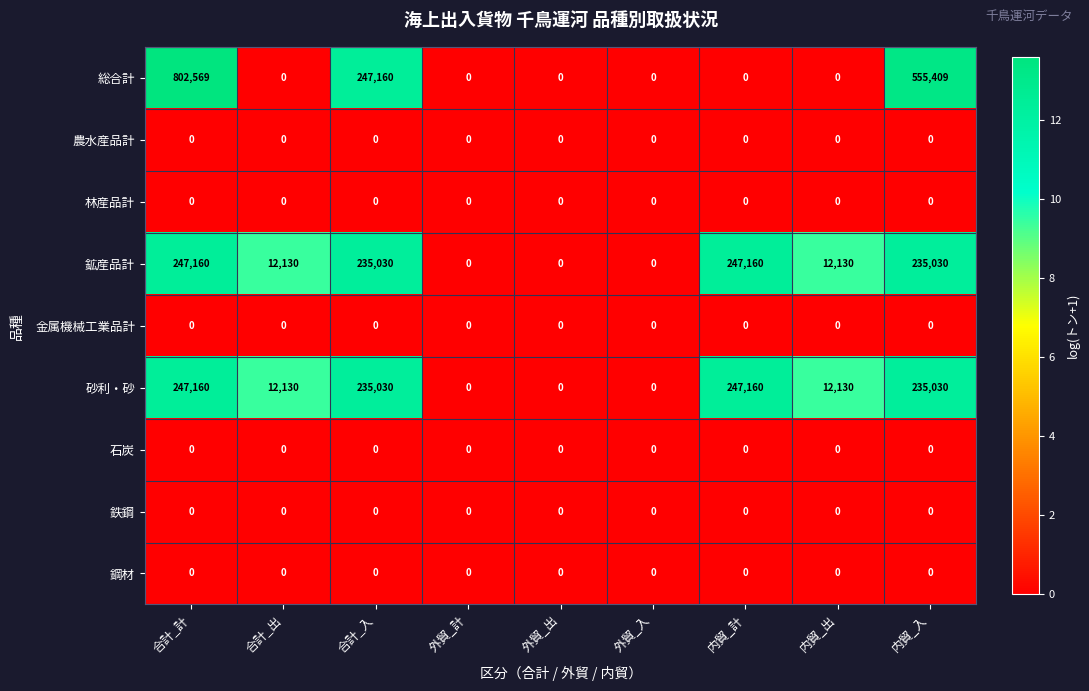

Which series has the widest spread of values?

総合計